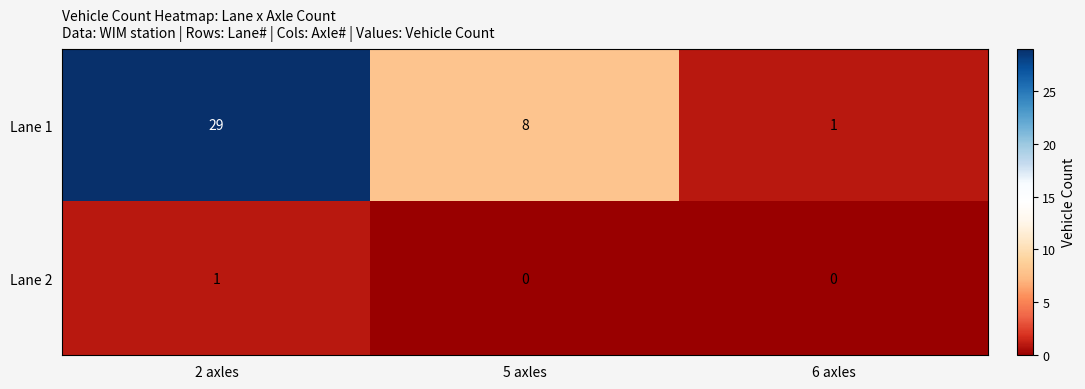

Is it true that Lane 1 equals 0 at 6 axles?

False